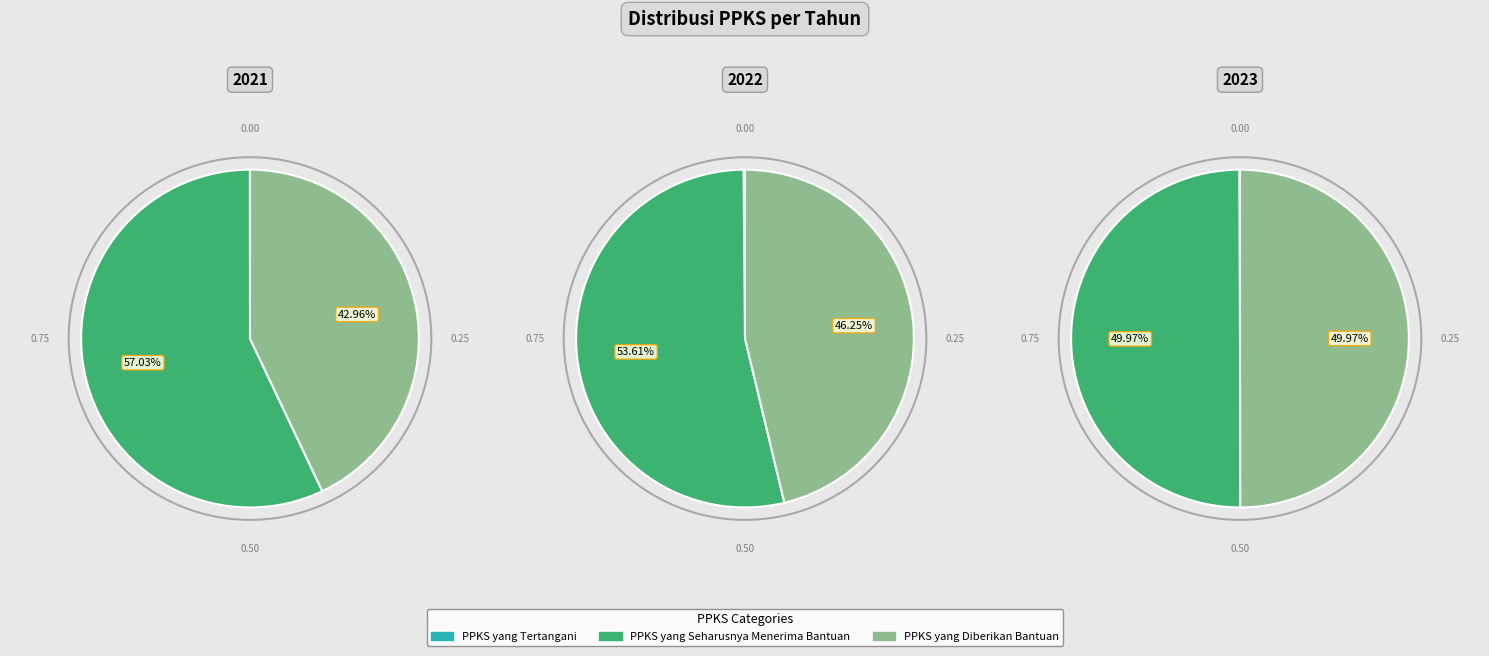

How many segments does this pie chart have?

3